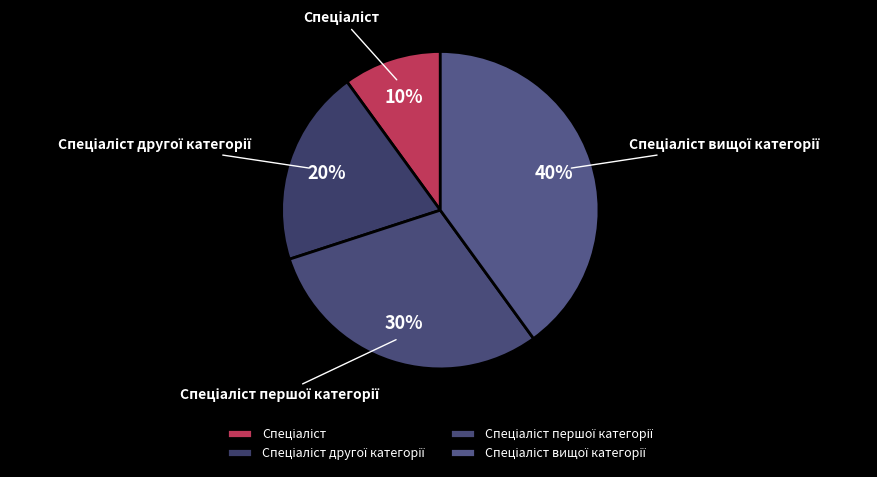

To the nearest percent, what is the average slice percentage?

25%